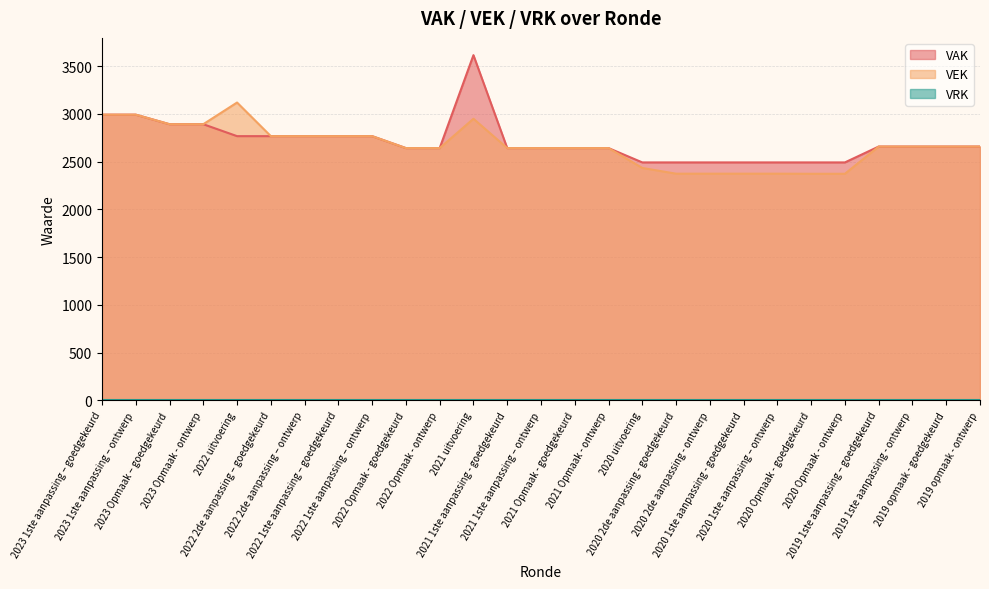

What is the lowest value of the VEK series?

2373